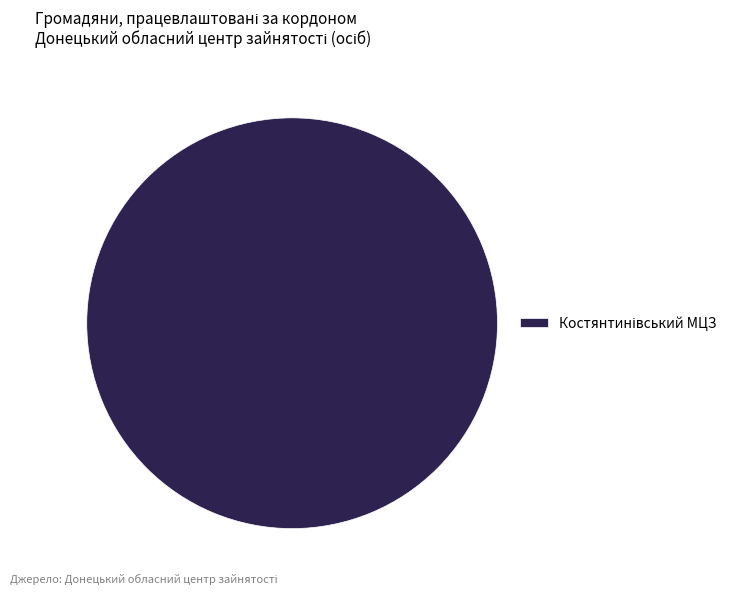

Does any single category account for the majority?

Yes